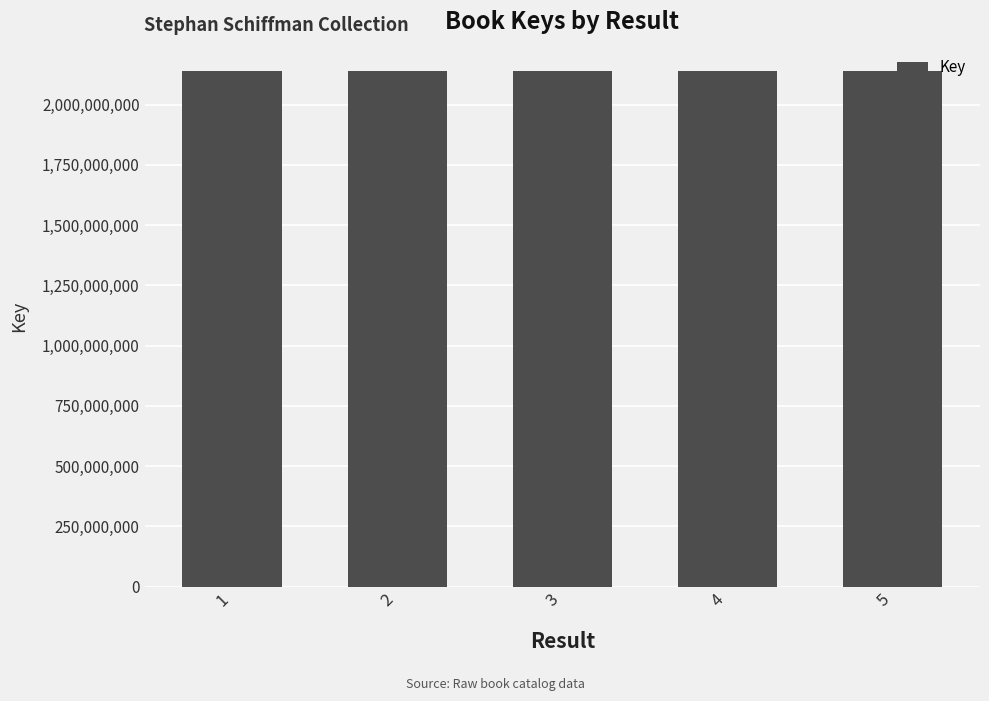

The value at 3 is 2137698593. True or false?

True